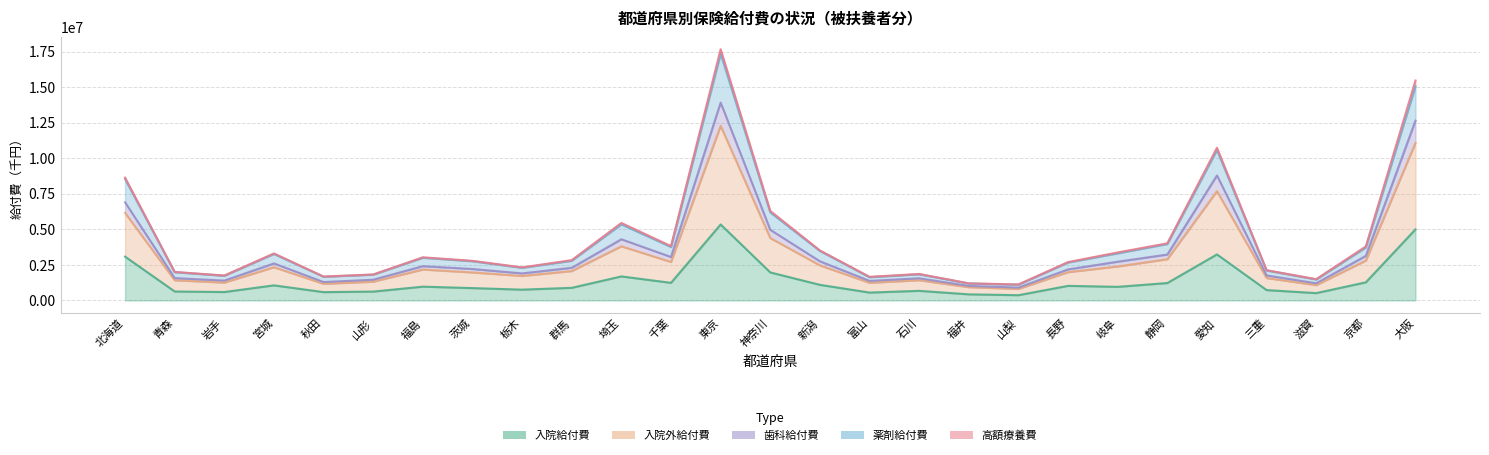

Is it true that 薬剤給付費 equals 4786558.8 at 福島?

False